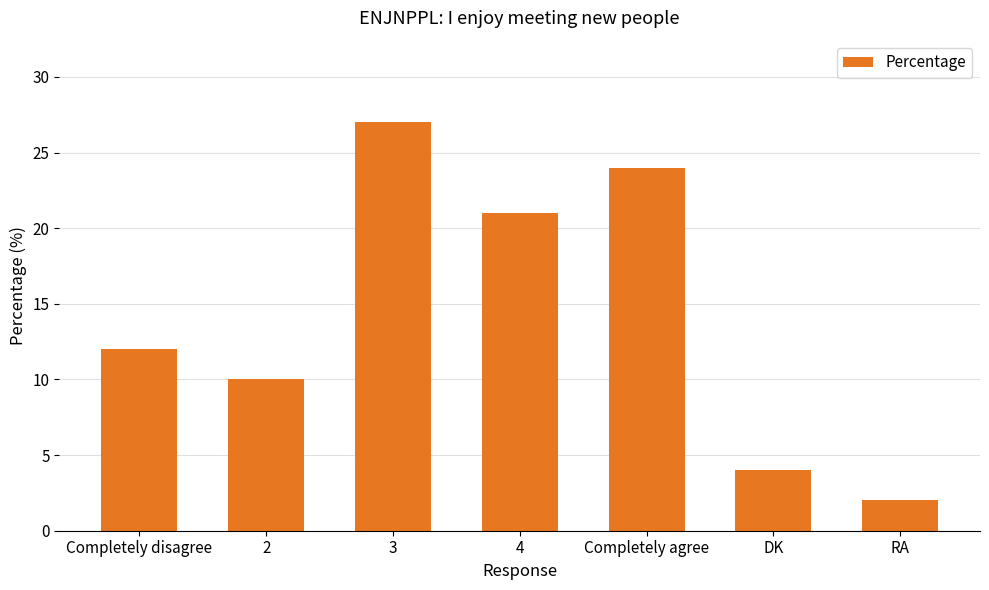

What is the change in value from 2 to RA?

-8